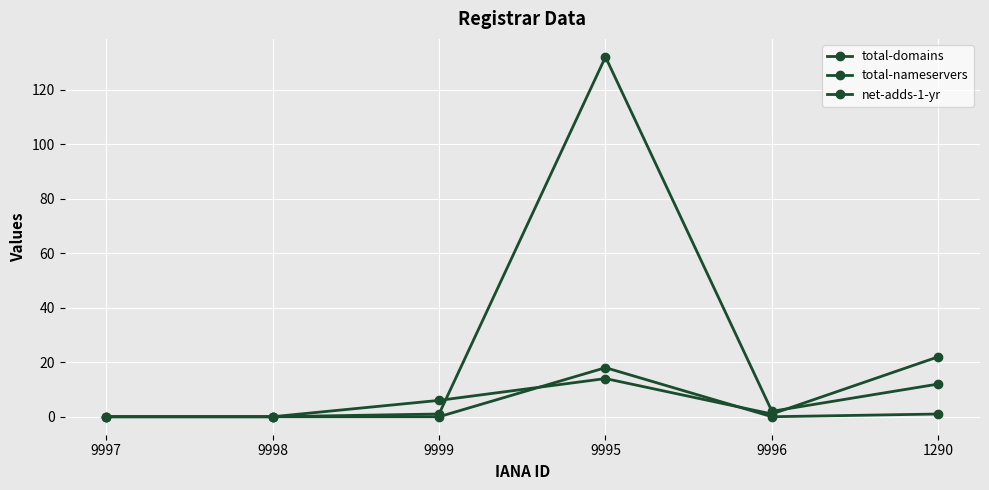

At which category is the sum across all series the highest?

9995